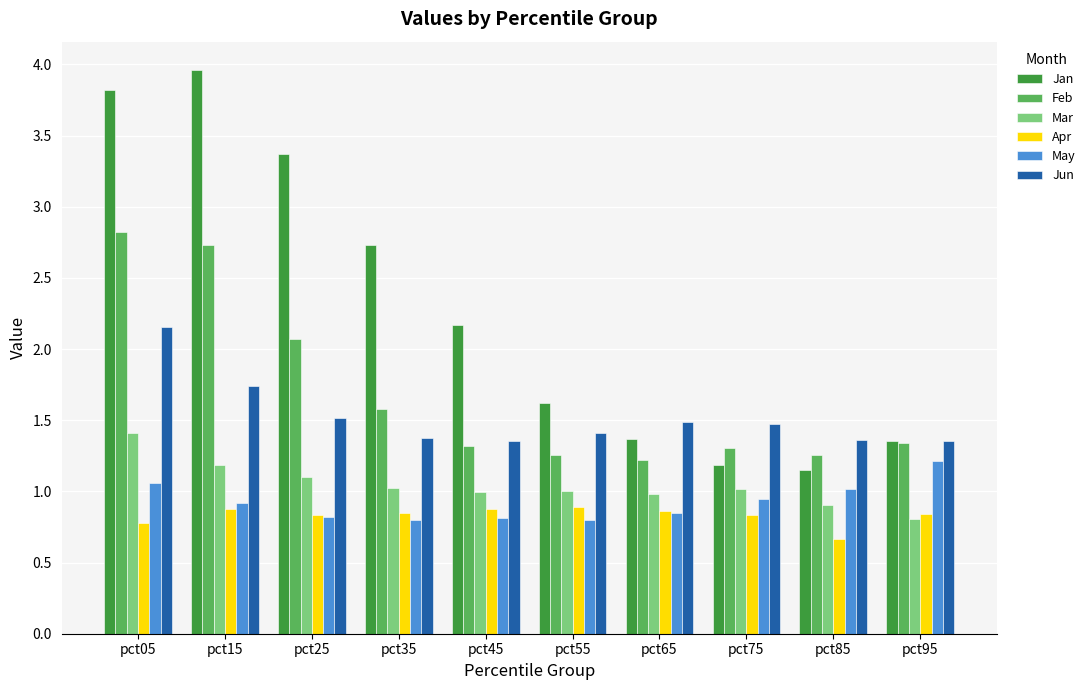

Is the value of Feb at pct25 greater than the value of May at pct95?

Yes